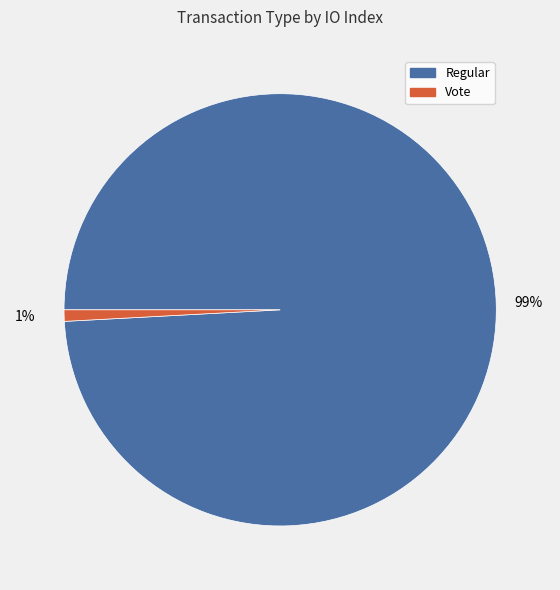

Is the sum of Regular and Vote greater than half?

Yes